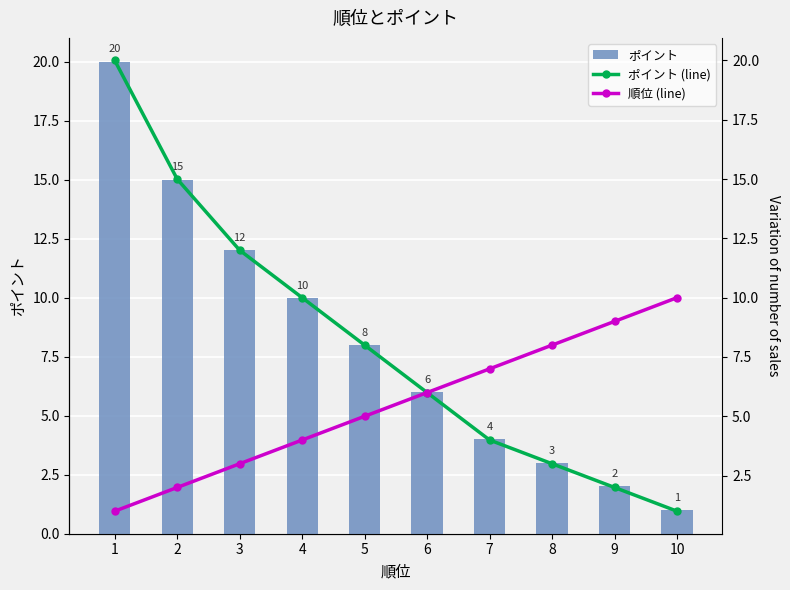

At which category does the chart reach its peak across all series?

1